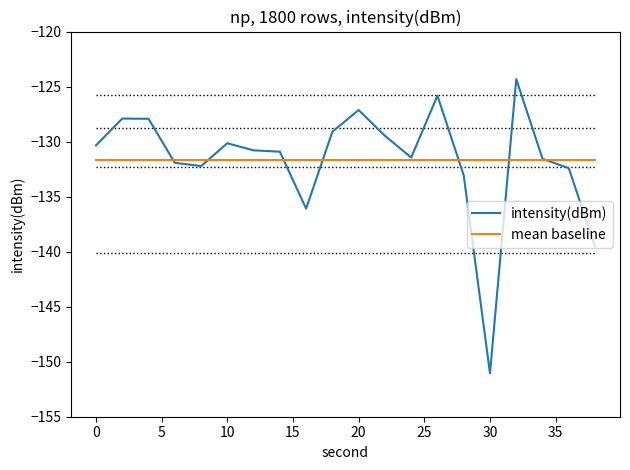

List the series in order of their peak value, lowest first.

mean baseline, intensity(dBm)